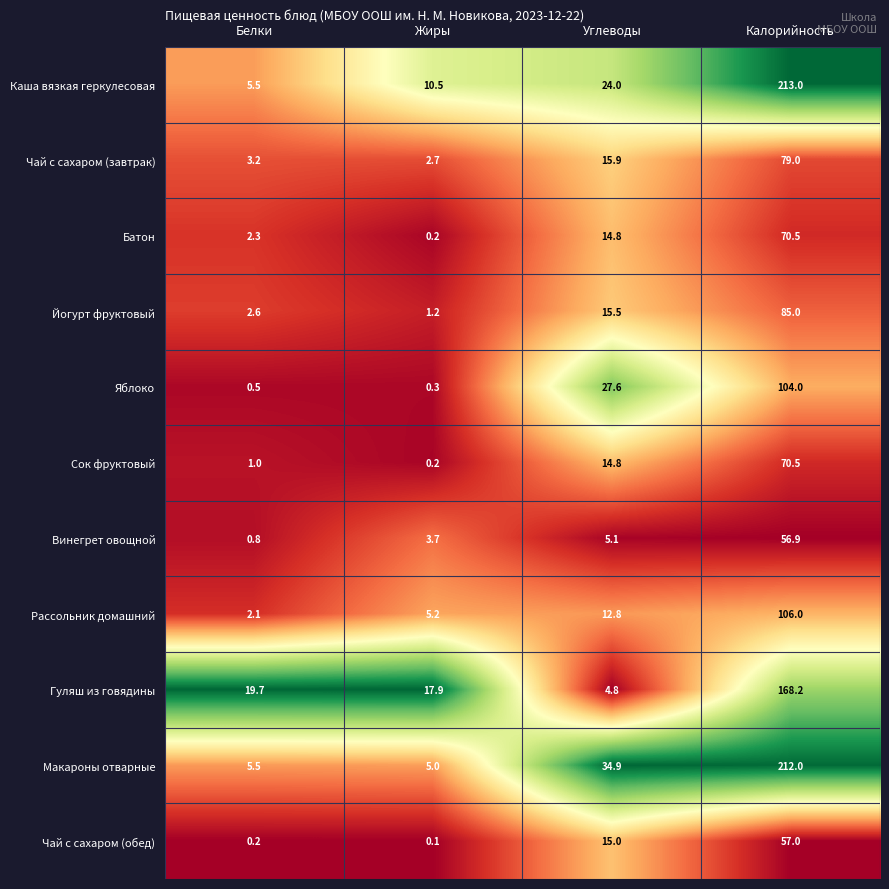

Which series has the largest total across all categories?

Макароны отварные